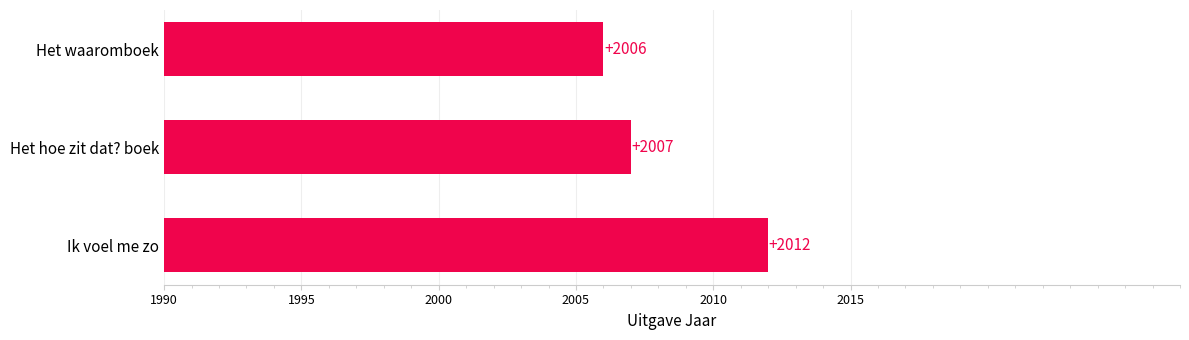

Count the number of data series in this chart.

1